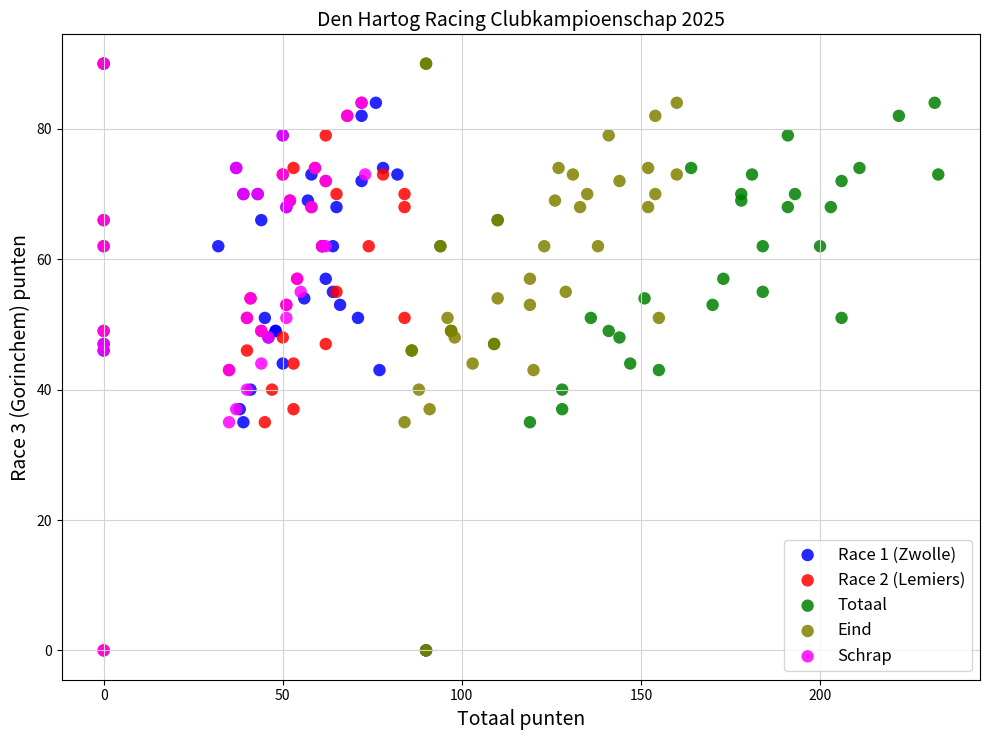

What are all the series names shown in the legend?

Race 1 (Zwolle), Race 2 (Lemiers), Totaal, Eind, Schrap